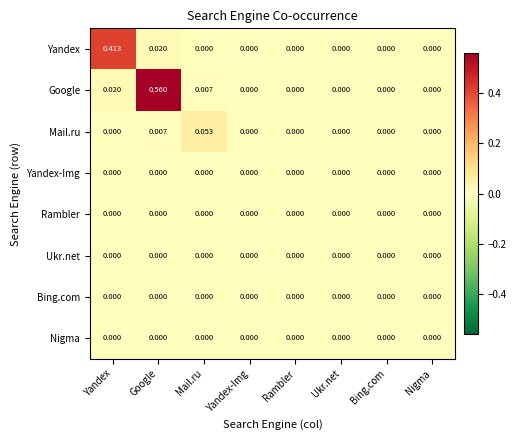

Between Google and Ukr.net, which series saw the biggest shift?

Google